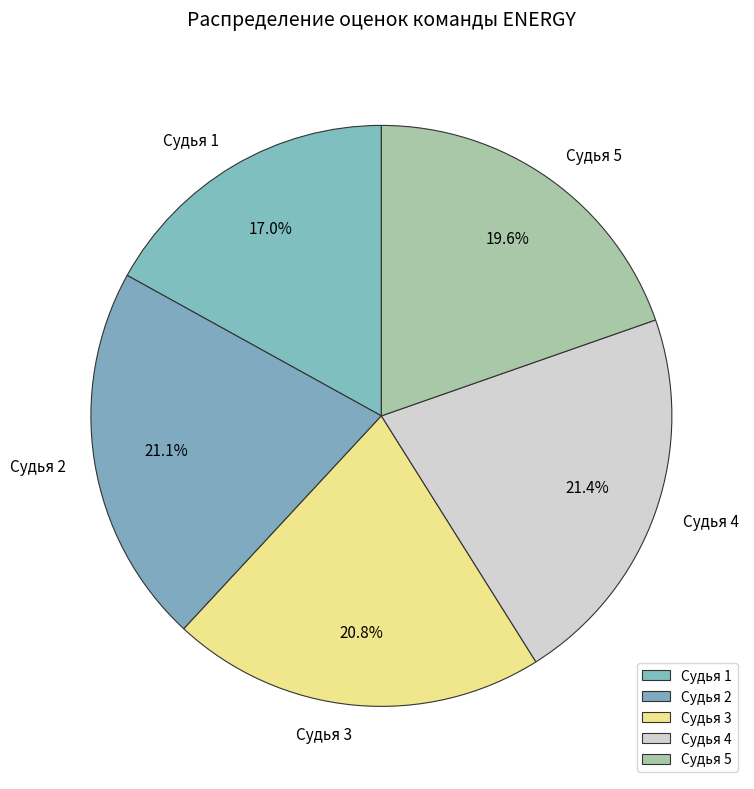

Which category has the smallest portion of the pie?

Судья 1